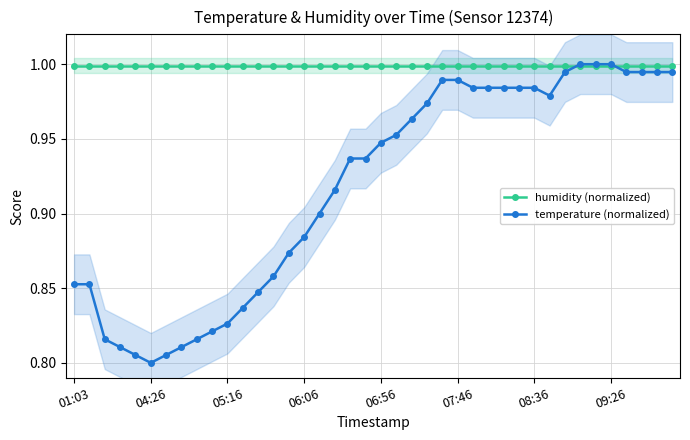

Is this an area chart (filled region under the line)?

No